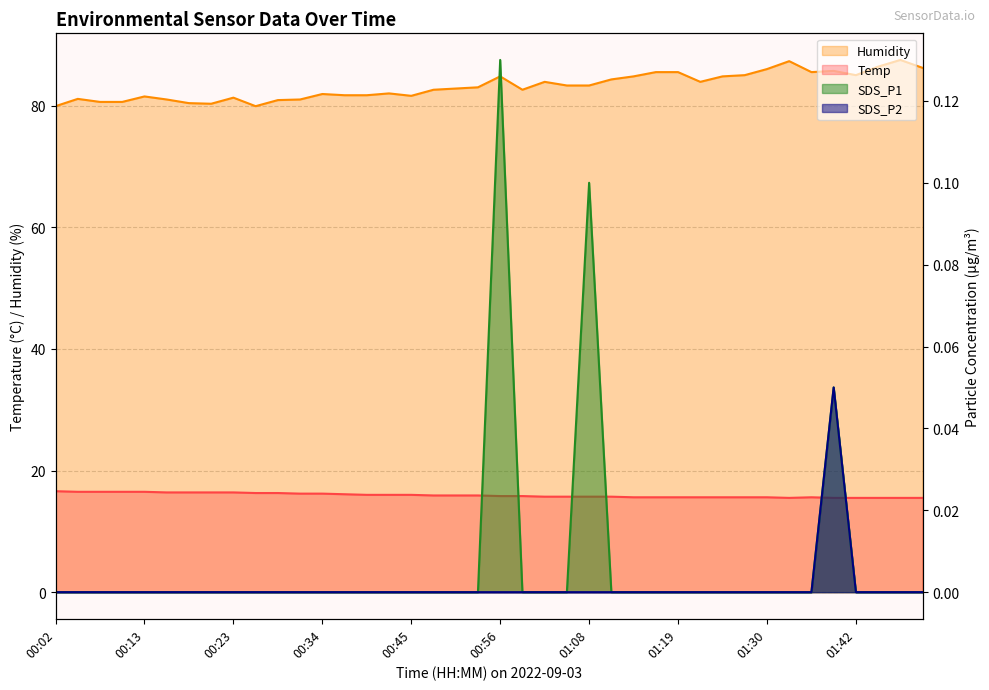

Is it true that SDS_P2 equals -0.0 at 01:33?

False